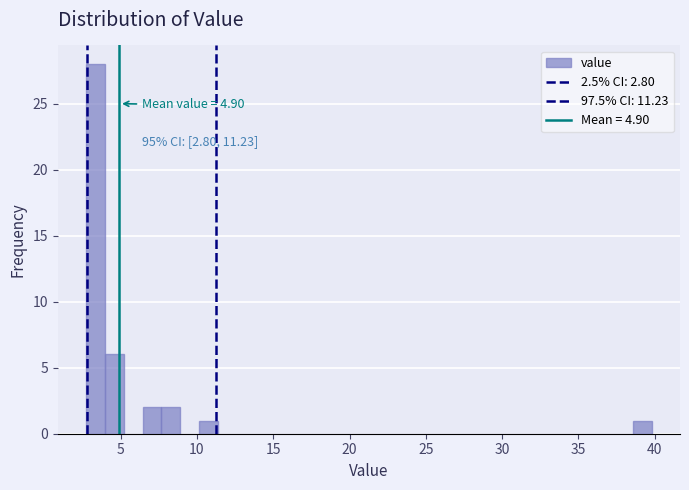

Around what value on the x-axis is the tallest bar? Give the approximate position of its centre, as read against the axis.

3.5